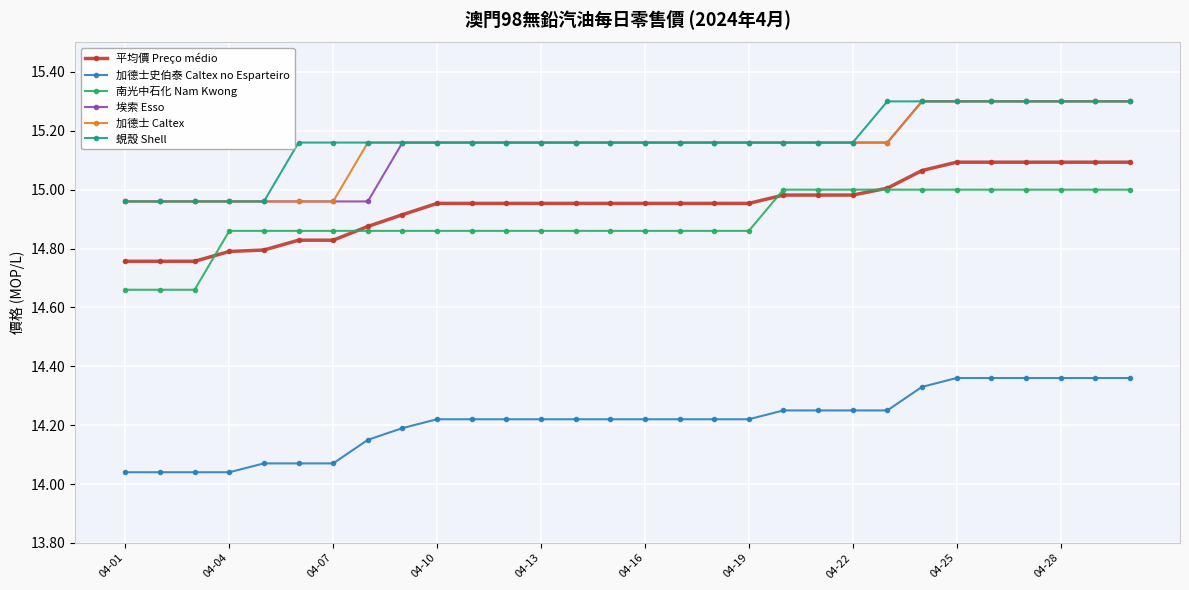

True or false: 加德士史伯泰 Caltex no Esparteiro and 加德士 Caltex intersect in this chart.

False